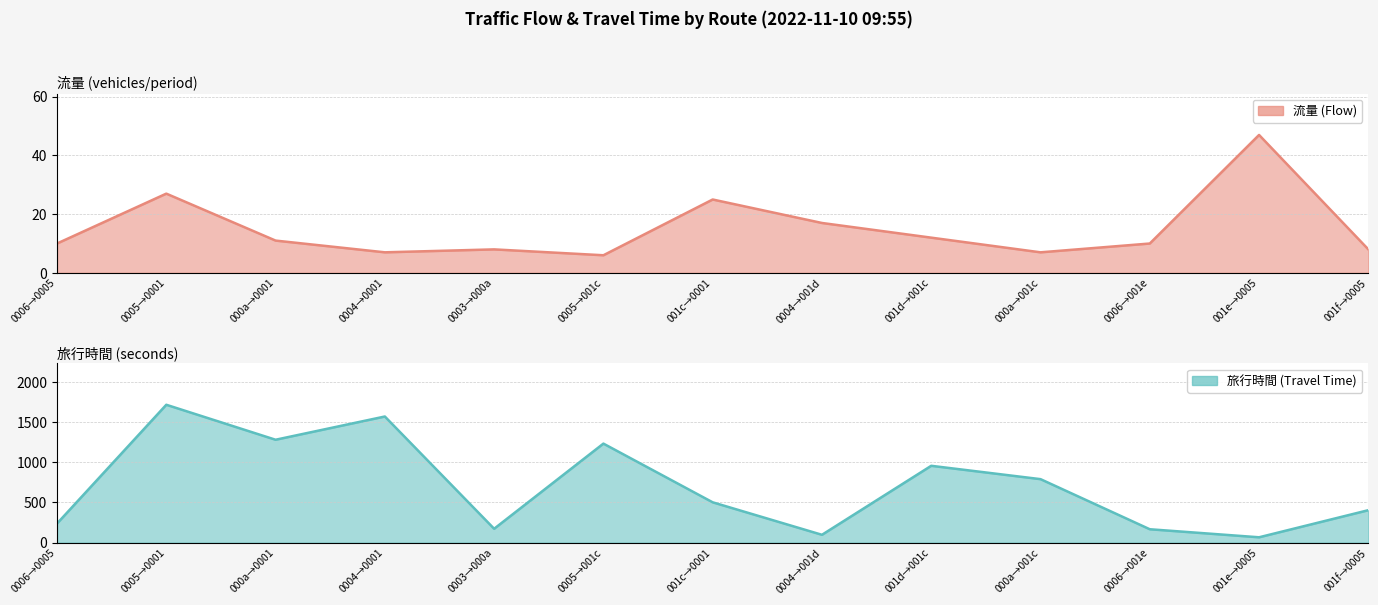

How many lines are shown in the chart?

2